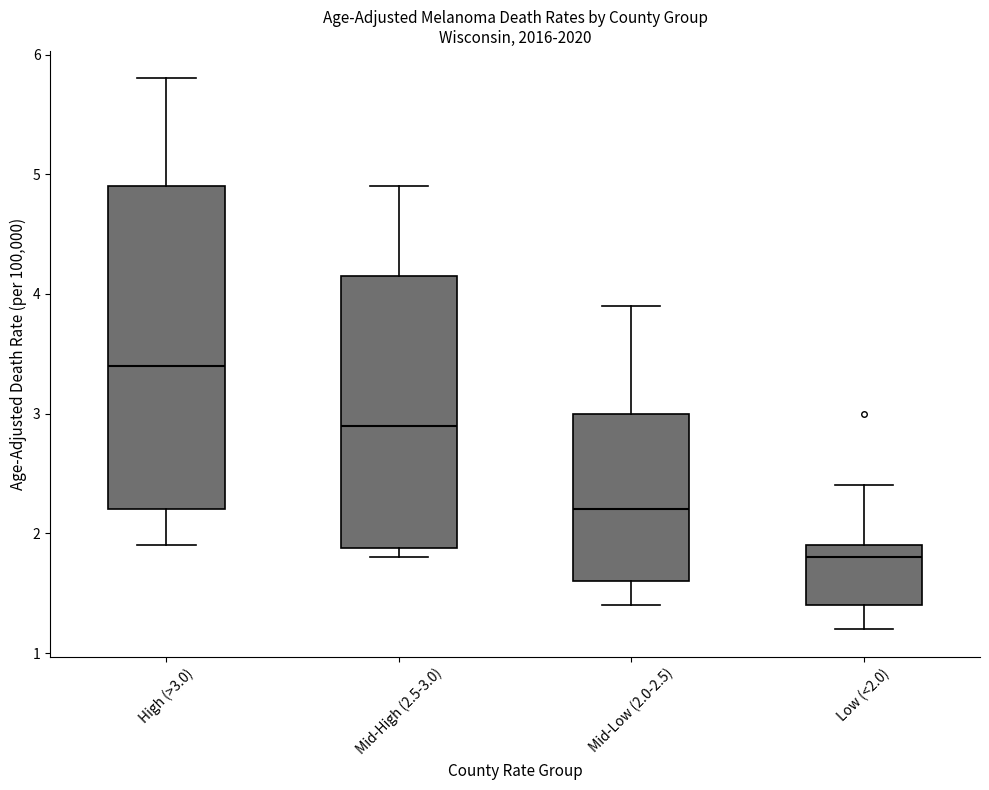

Which box's median line is the lowest?

Low (<2.0)